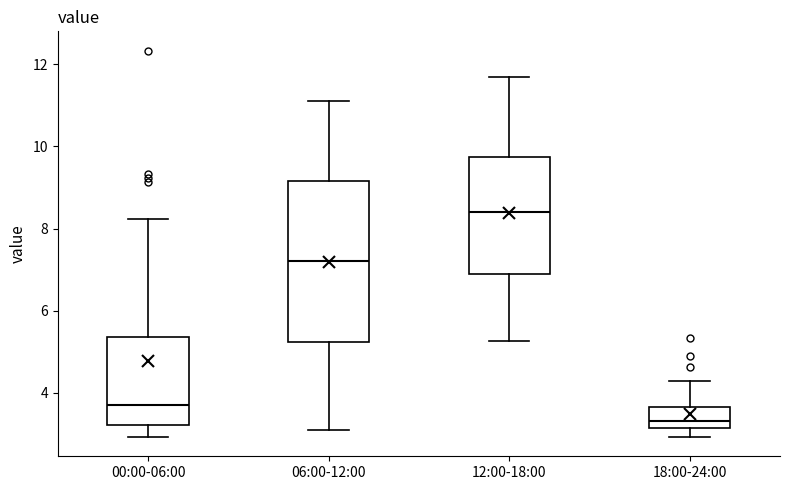

Reading left to right, read every box against the y-axis: the position of its median line, the range the box covers, and the ends of its whiskers. The values are not printed on the chart, so give them approximately, as read against the axis.

00:00-06:00: median 3.8, box 3.2 to 5.4, whiskers 3.0 to 8.2
06:00-12:00: median 7.2, box 5.2 to 9.2, whiskers 3.2 to 11.2
12:00-18:00: median 8.4, box 7.0 to 9.8, whiskers 5.2 to 11.8
18:00-24:00: median 3.4, box 3.2 to 3.6, whiskers 3.0 to 4.4